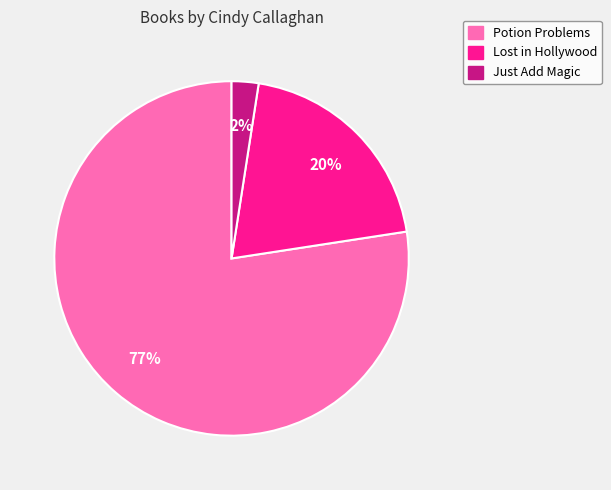

Between Just Add Magic and Potion Problems, which is larger?

Potion Problems